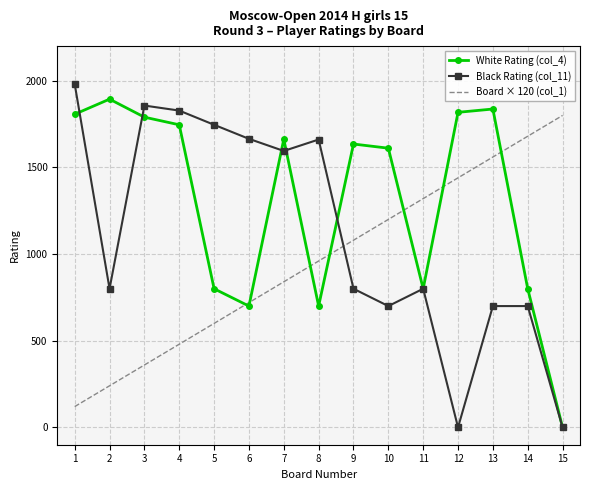

Which series has the largest total across all categories?

White Rating (col_4)